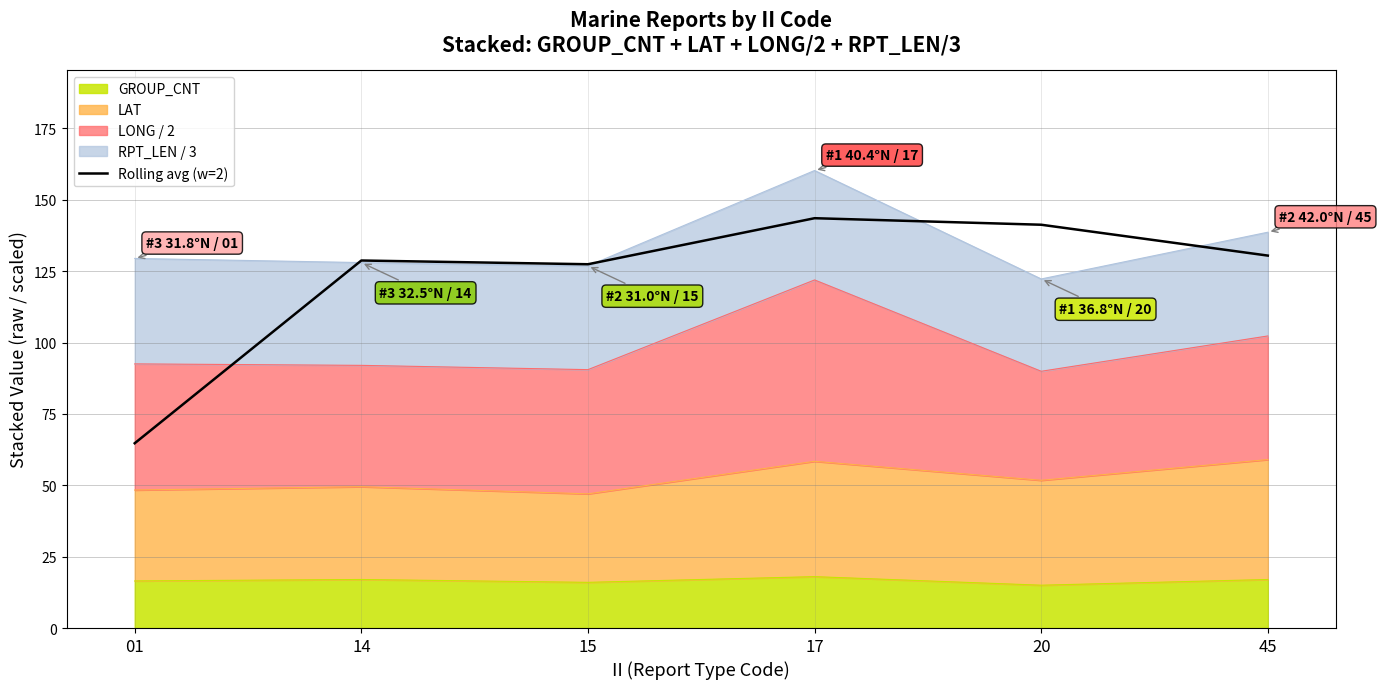

What is the sum of all values?

736.1